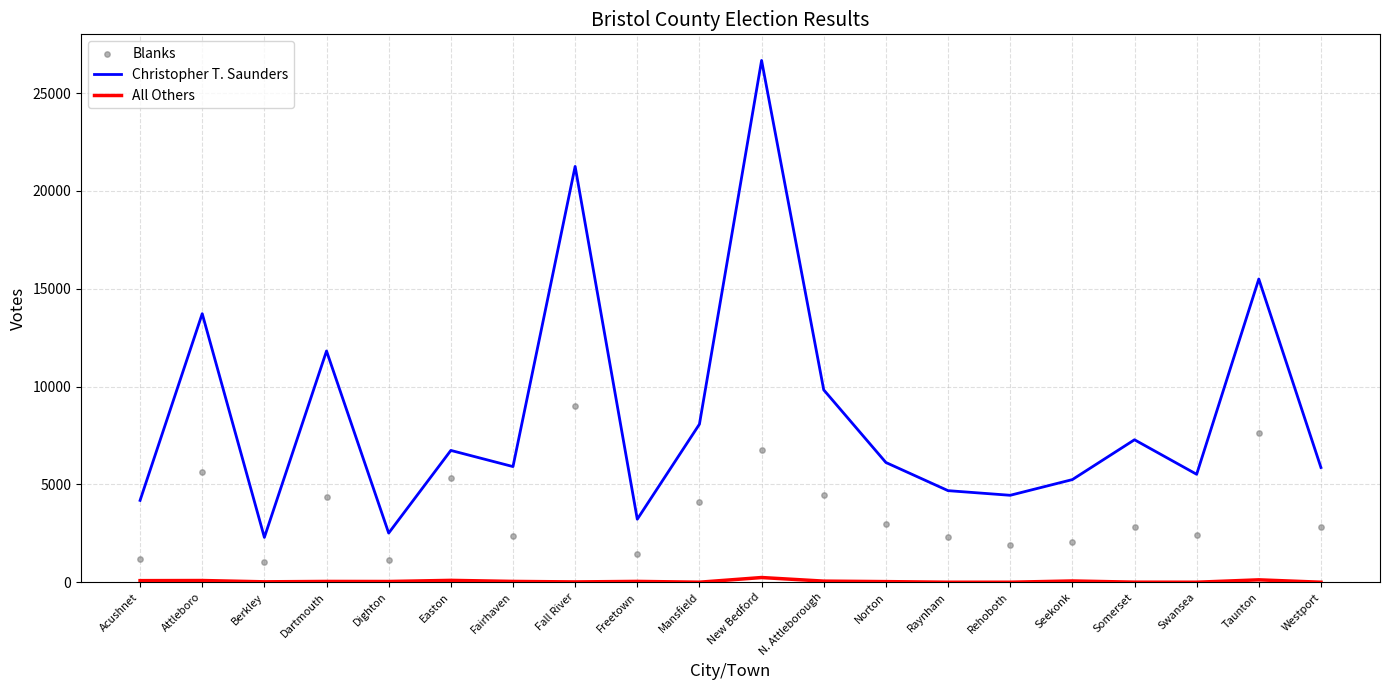

Which series reaches the minimum Y coordinate?

All Others